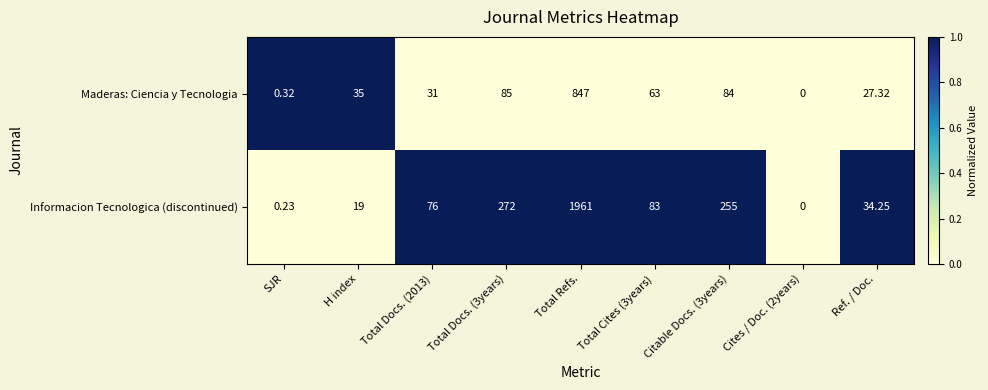

Which label corresponds to the largest value in the chart?

Total Refs.